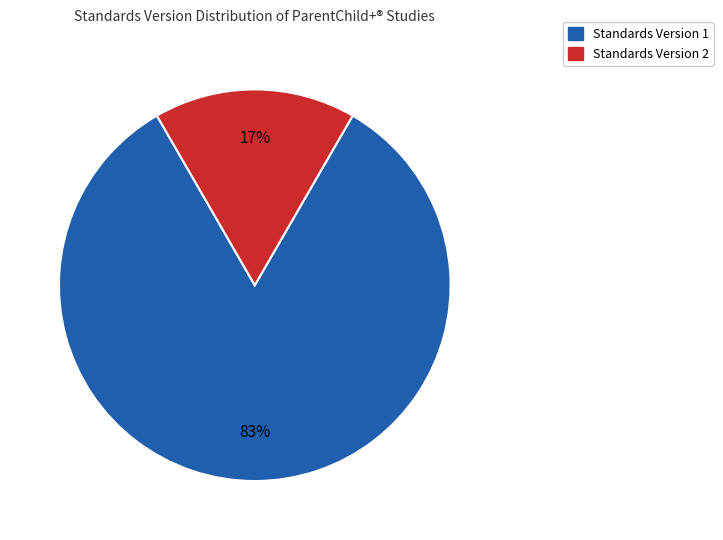

Count the number of slices in the pie.

2